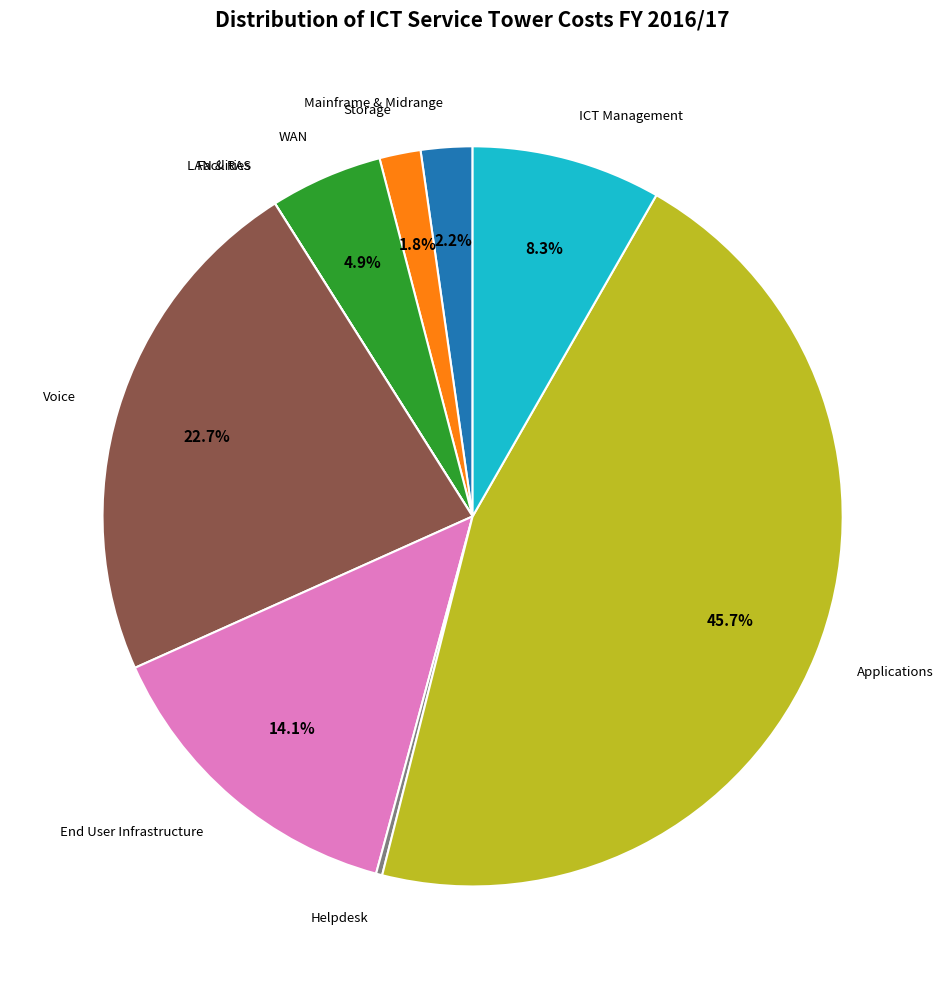

Does WAN account for over 50% of the chart?

No